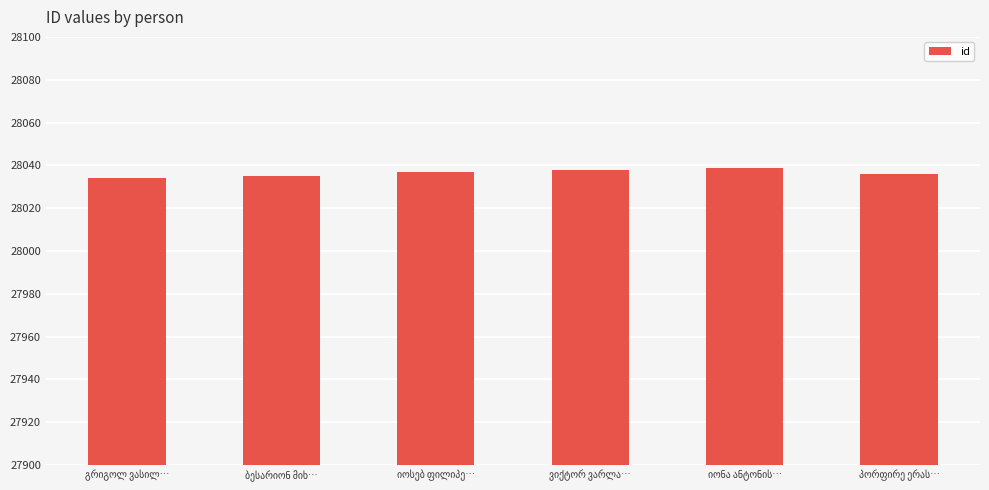

What is the value of the 6th bar from the left?

28036